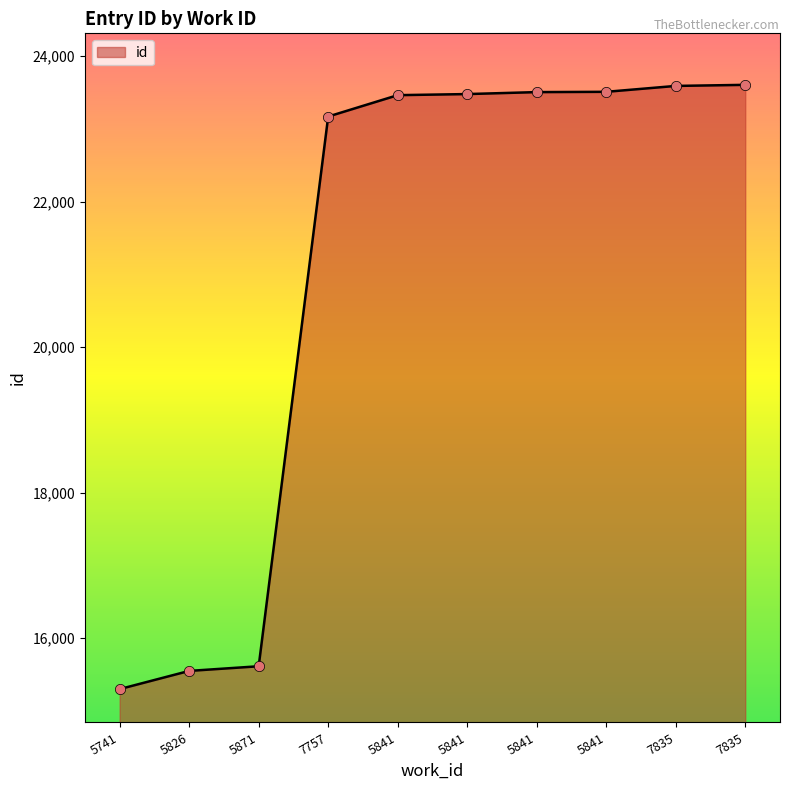

Does the chart have visible grid lines?

No